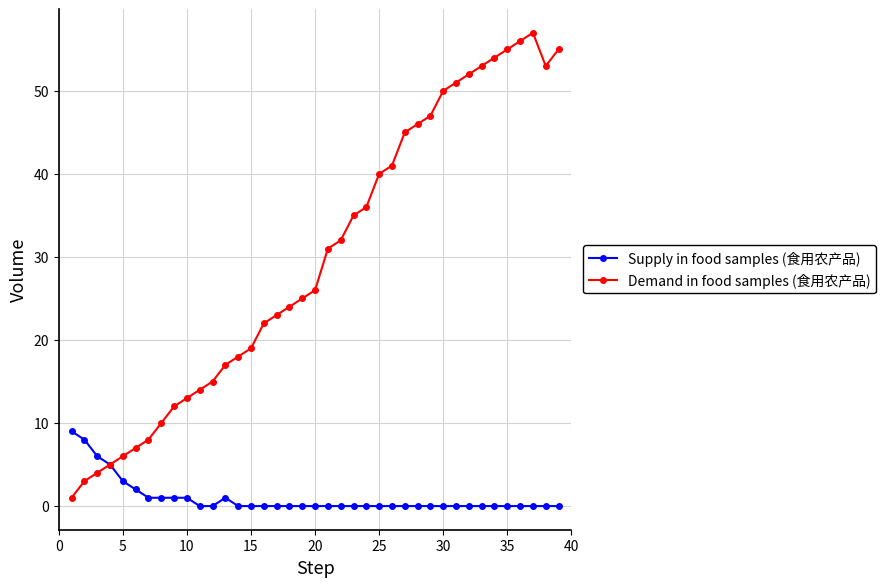

Rank the series by their maximum value, from lowest to highest.

Supply in food samples (食用农产品), Demand in food samples (食用农产品)